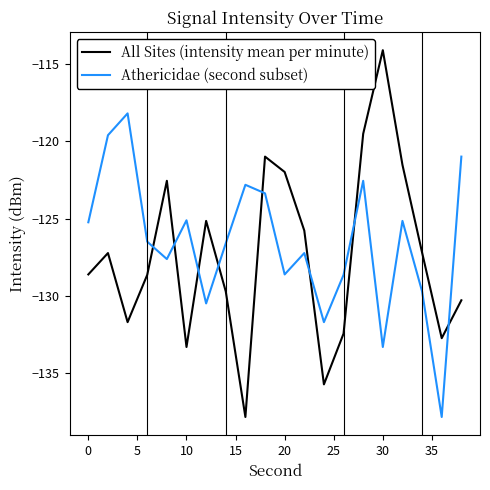

True or false: All Sites (intensity mean per minute) and Athericidae (second subset) cross at least once.

True